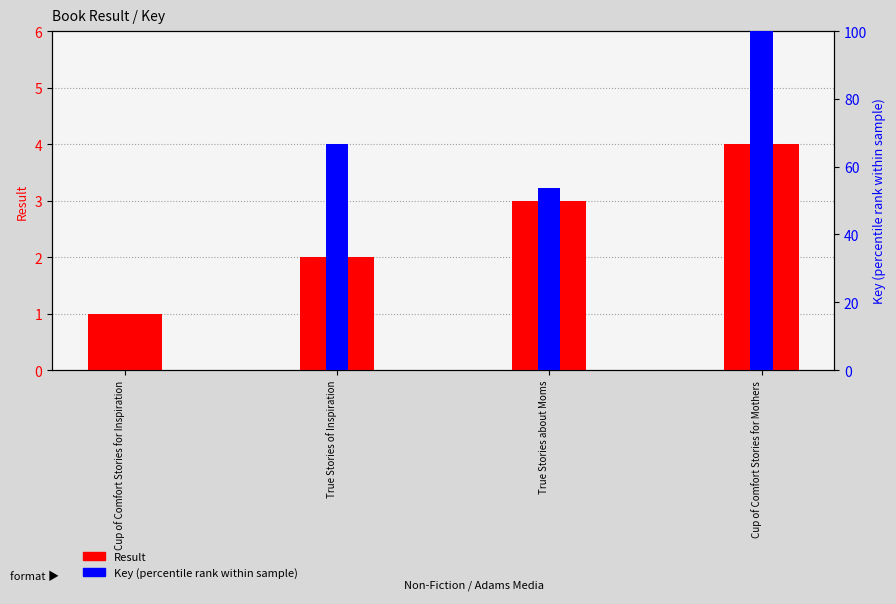

Does the chart contain any negative values?

No